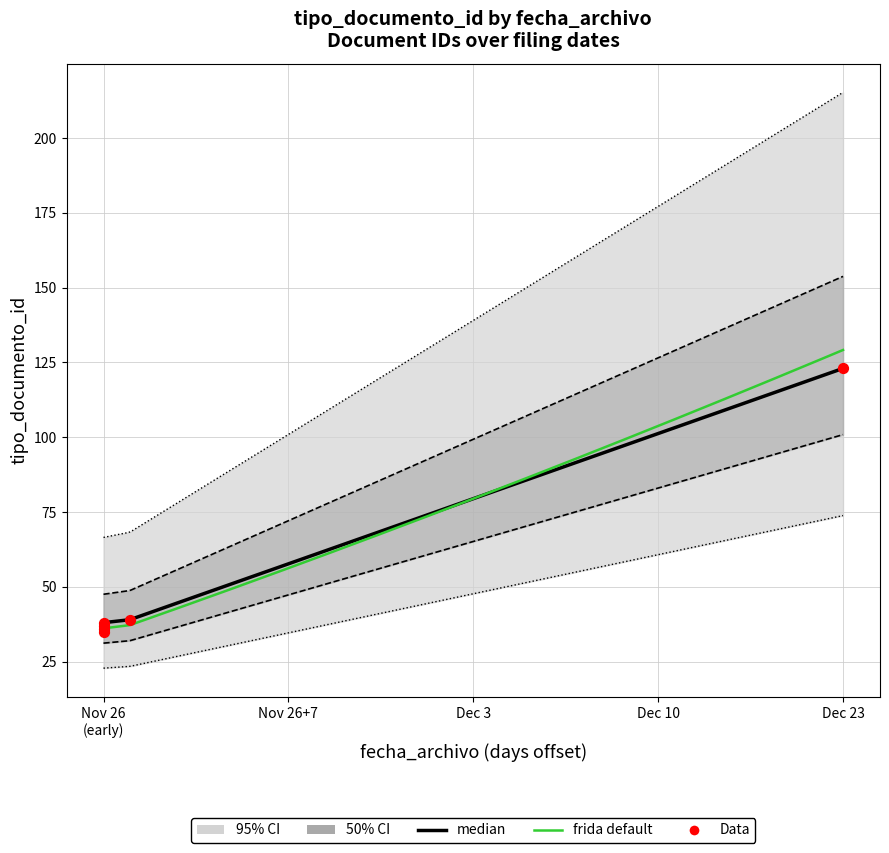

Which has a higher value, 2015-11-26 15:55:53 or 2015-11-26 16:18:26?

2015-11-26 16:18:26